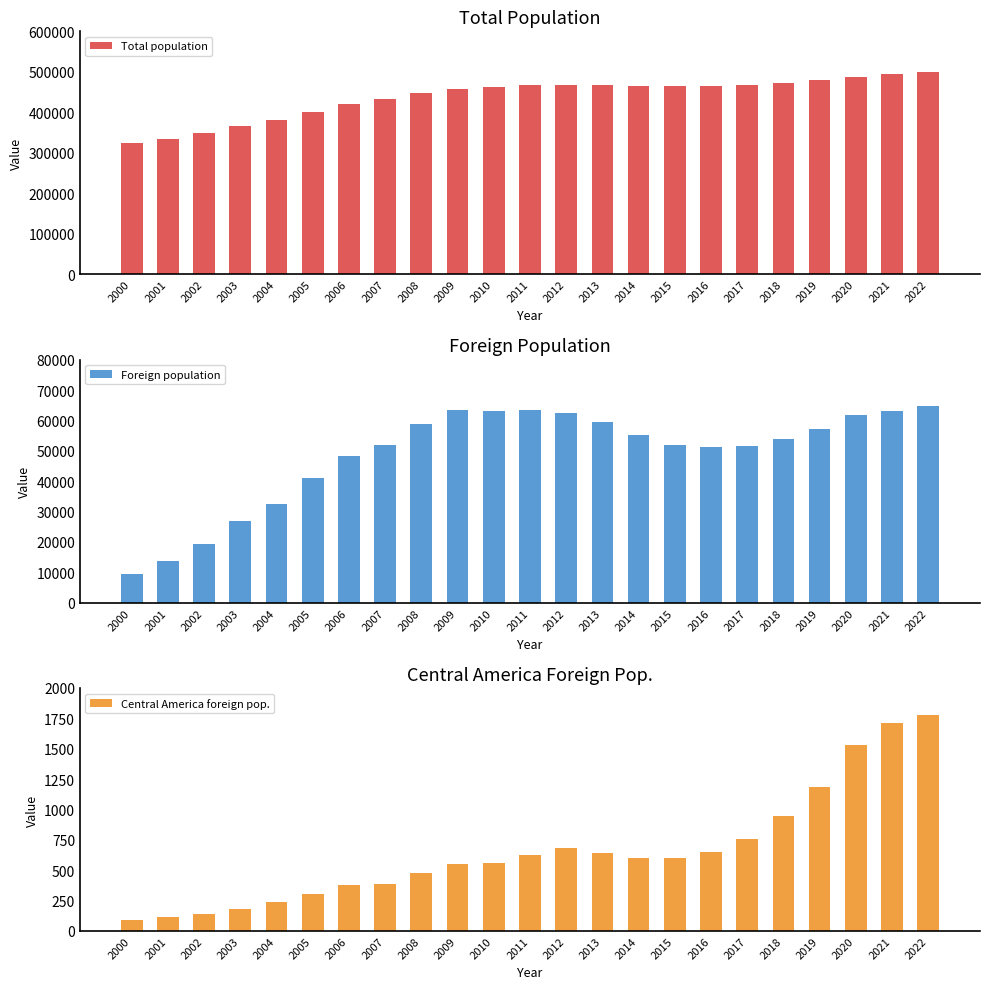

Rank the categories by Total population value from lowest to highest.

2000, 2001, 2002, 2003, 2004, 2005, 2006, 2007, 2008, 2009, 2010, 2015, 2014, 2016, 2011, 2013, 2012, 2017, 2018, 2019, 2020, 2021, 2022